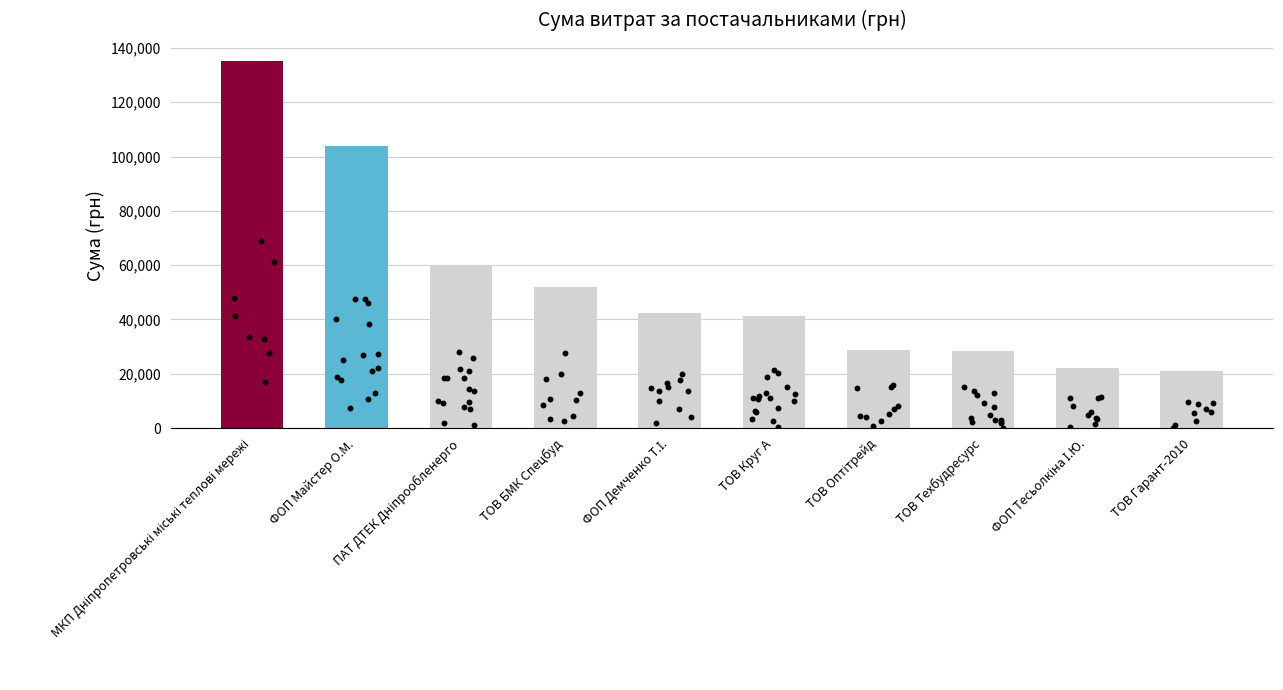

Between ФОП Майстер О.М. and МКП Дніпропетровські міські теплові мережі, which is larger?

МКП Дніпропетровські міські теплові мережі